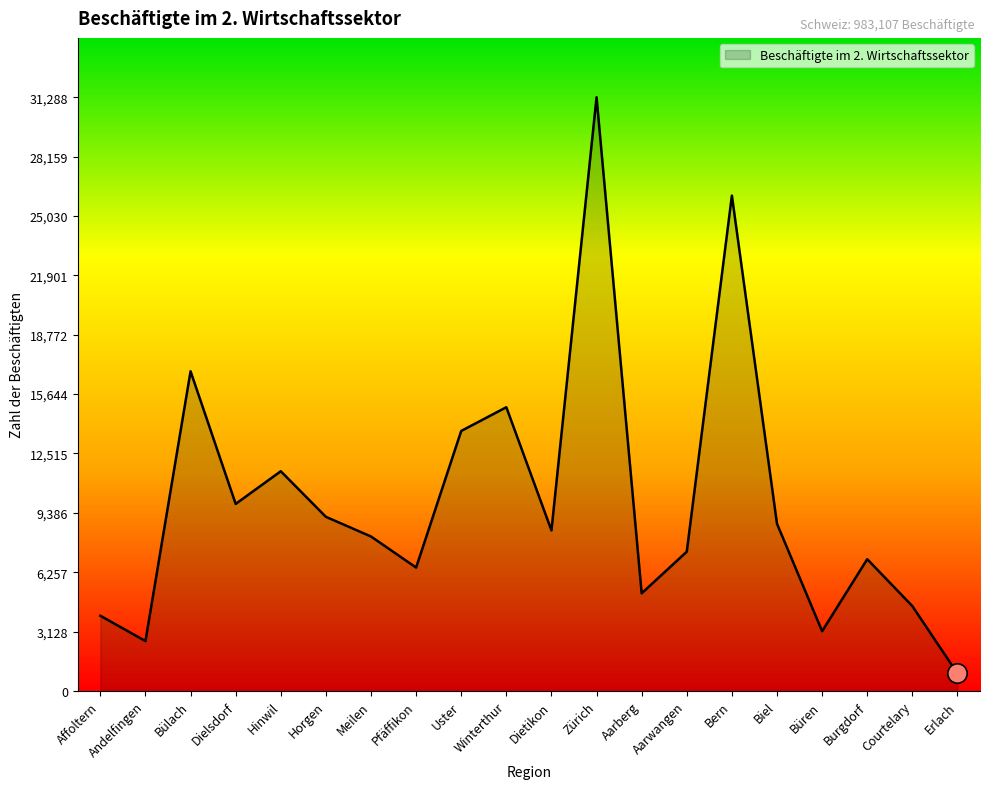

What is the minimum value shown in the chart?

923